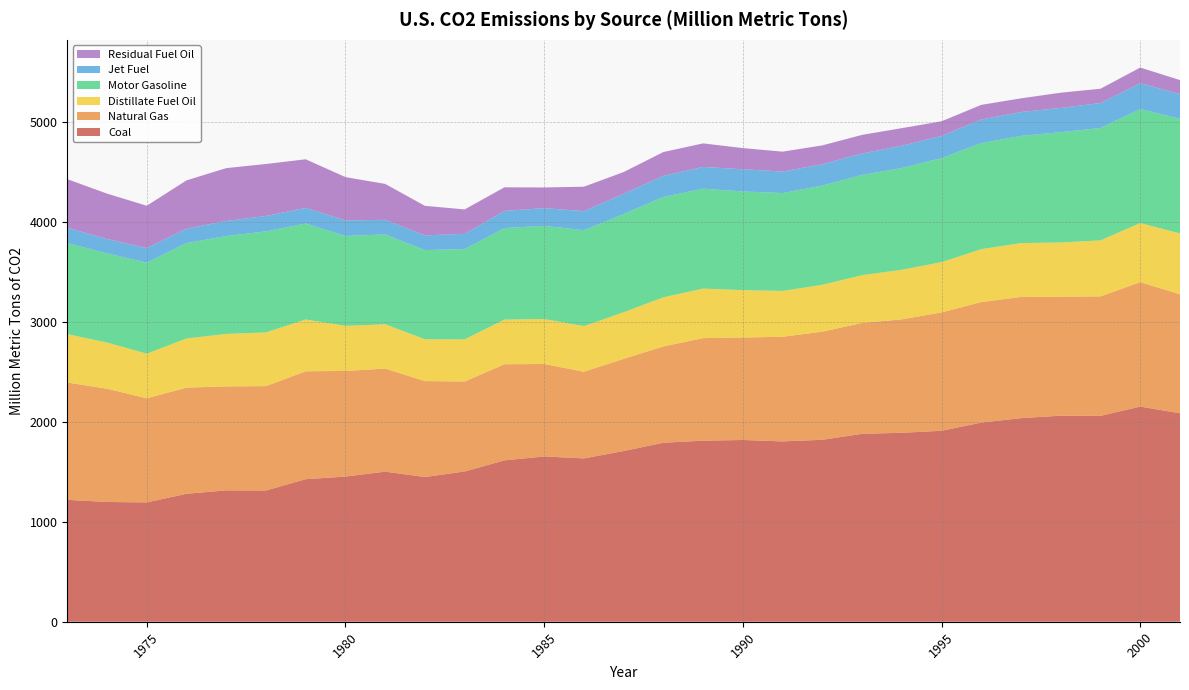

Reading left to right, transcribe all the data shown in this chart.

Coal: 1973=1220.6	1974=1199.3	1975=1195.0	1976=1281.2	1977=1315.7	1978=1314.2	1979=1427.5	1980=1453.8	1981=1502.9	1982=1449.1	1983=1504.8	1984=1616.1	1985=1655.0	1986=1635.7	1987=1709.5	1988=1792.7	1989=1813.1	1990=1820.0	1991=1805.9	1992=1821.9	1993=1881.7	1994=1892.2	1995=1912.1	1996=1994.5	1997=2038.8	1998=2063.6	1999=2061.6	2000=2154.7	2001=2087.3
Natural Gas: 1973=1174.9	1974=1134.2	1975=1042.5	1976=1062.8	1977=1041.1	1978=1045.2	1979=1080.5	1980=1058.1	1981=1032.1	1982=960.9	1983=901.1	1984=962.3	1985=926.5	1986=867.9	1987=923.0	1988=964.4	1989=1027.0	1990=1026.3	1991=1047.8	1992=1083.3	1993=1110.7	1994=1136.0	1995=1185.4	1996=1206.7	1997=1213.8	1998=1191.3	1999=1196.9	2000=1246.0	2001=1191.8
Distillate Fuel Oil: 1973=485.0	1974=462.4	1975=447.2	1976=492.7	1977=525.6	1978=538.2	1979=519.2	1980=450.8	1981=443.6	1982=418.9	1983=422.1	1984=447.6	1985=450.1	1986=457.3	1987=467.1	1988=491.9	1989=496.1	1990=474.7	1991=459.0	1992=469.4	1993=477.9	1994=496.6	1995=503.5	1996=529.9	1997=539.5	1998=543.3	1999=560.7	2000=592.2	2001=609.5
Motor Gasoline: 1973=911.4	1974=892.7	1975=911.4	1976=955.4	1977=980.0	1978=1012.1	1979=960.5	1980=900.7	1981=899.5	1982=892.9	1983=904.2	1984=916.4	1985=932.8	1986=960.5	1987=983.9	1988=1004.5	1989=1000.6	1990=987.9	1991=980.3	1992=993.4	1993=1004.2	1994=1018.6	1995=1041.7	1996=1062.0	1997=1073.3	1998=1104.7	1999=1125.4	2000=1141.3	2001=1148.6
Jet Fuel: 1973=154.2	1974=144.4	1975=145.6	1976=144.1	1977=151.3	1978=153.9	1979=156.8	1980=155.8	1981=146.7	1982=147.4	1983=152.3	1984=171.7	1985=177.6	1986=190.8	1987=202.2	1988=212.1	1989=217.6	1990=222.6	1991=215.2	1992=213.4	1993=215.1	1994=223.8	1995=222.1	1996=236.5	1997=238.9	1998=242.4	1999=250.0	2000=258.6	2001=247.4
Residual Fuel Oil: 1973=486.2	1974=454.6	1975=424.1	1976=483.8	1977=529.0	1978=520.7	1979=486.9	1980=433.3	1981=359.7	1982=295.7	1983=244.8	1984=236.5	1985=207.1	1986=244.4	1987=217.8	1988=238.0	1989=236.1	1990=211.7	1991=199.5	1992=189.1	1993=186.1	1994=175.9	1995=146.8	1996=146.6	1997=137.3	1998=152.8	1999=143.0	2000=157.0	2001=139.8